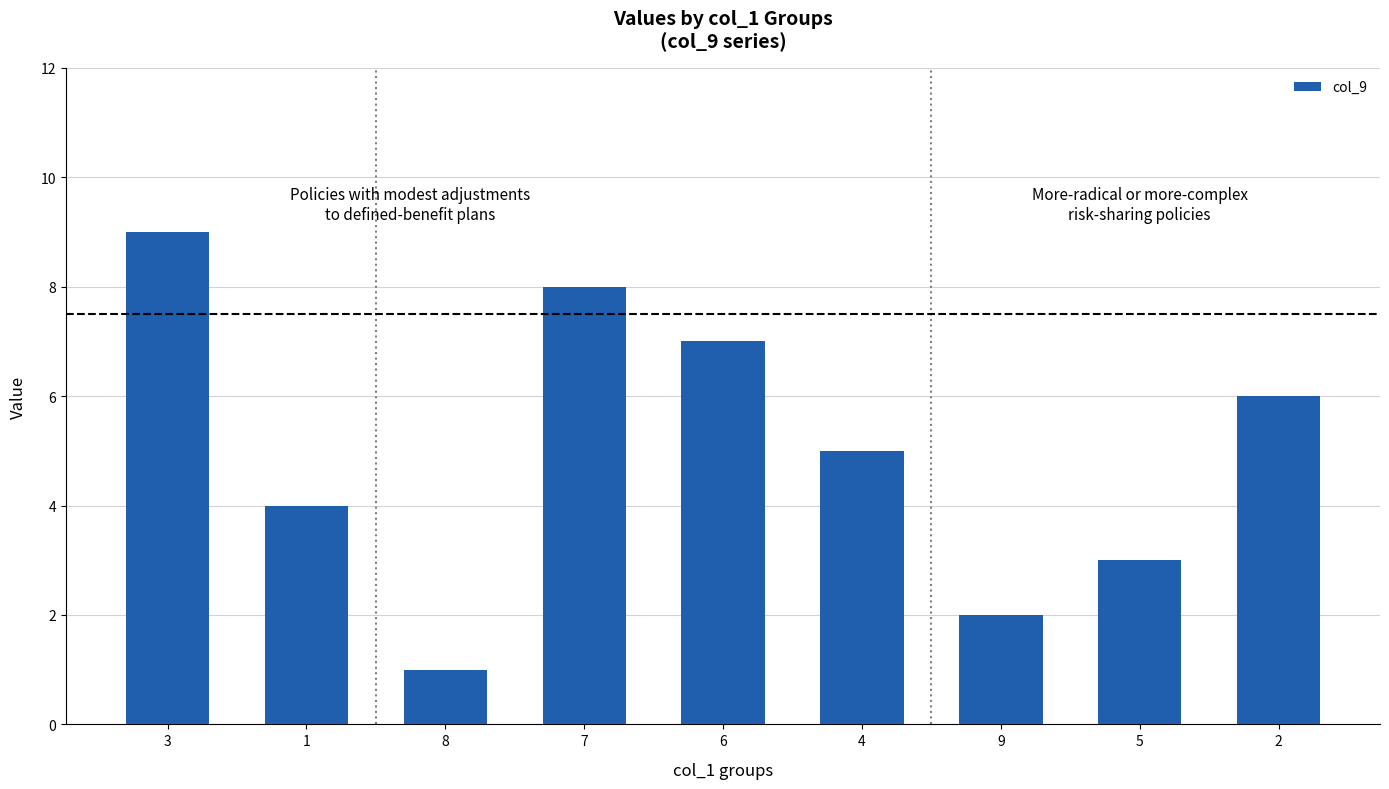

What is the difference between the maximum and second lowest values?

7